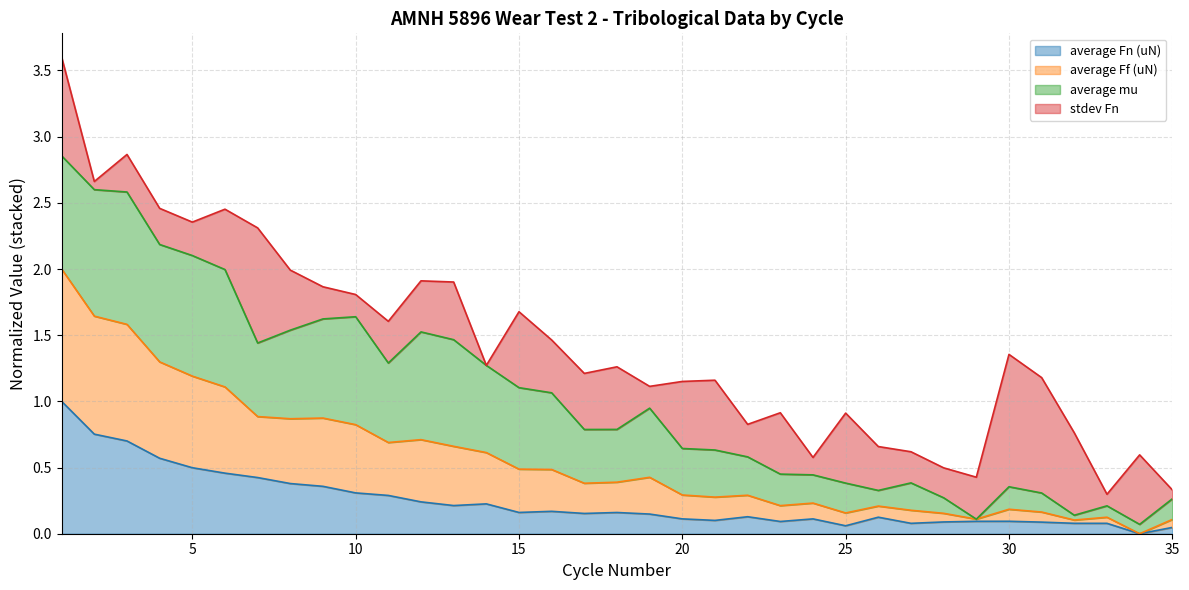

True or false: average Fn (uN) and average Ff (uN) cross at least once.

False